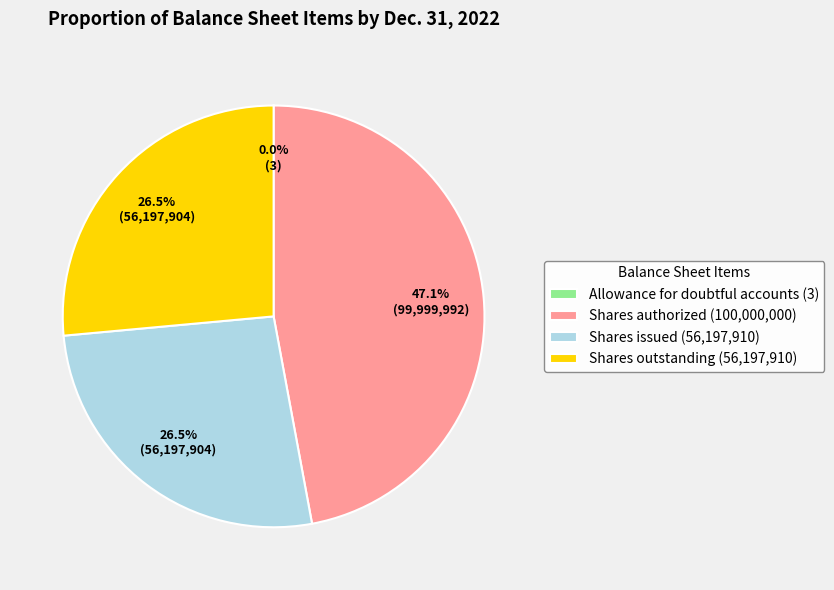

How much of the chart is everything except Allowance for doubtful accounts receivable?

100.0%